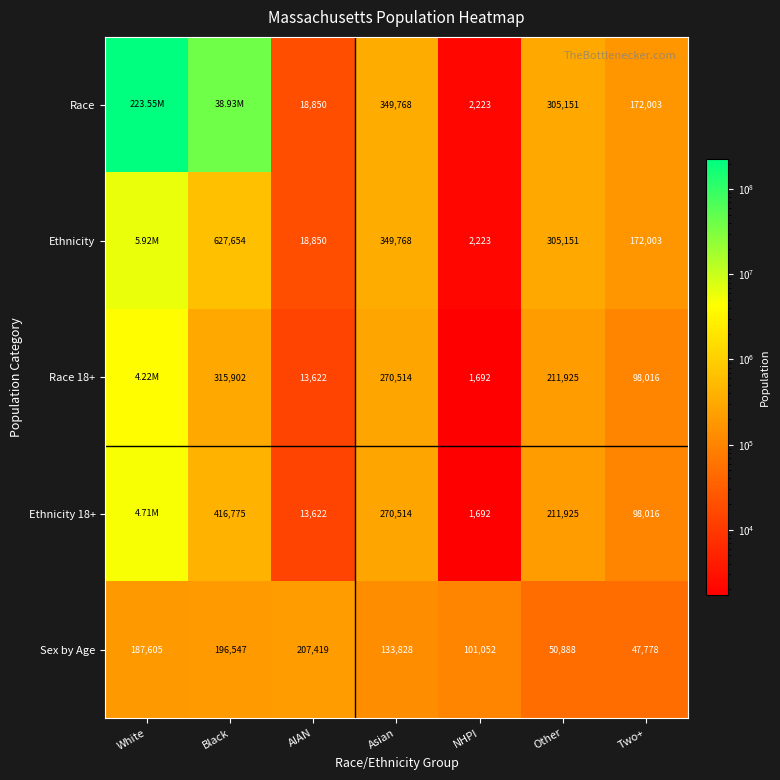

At how many categories does at least one series exceed 147479638?

1